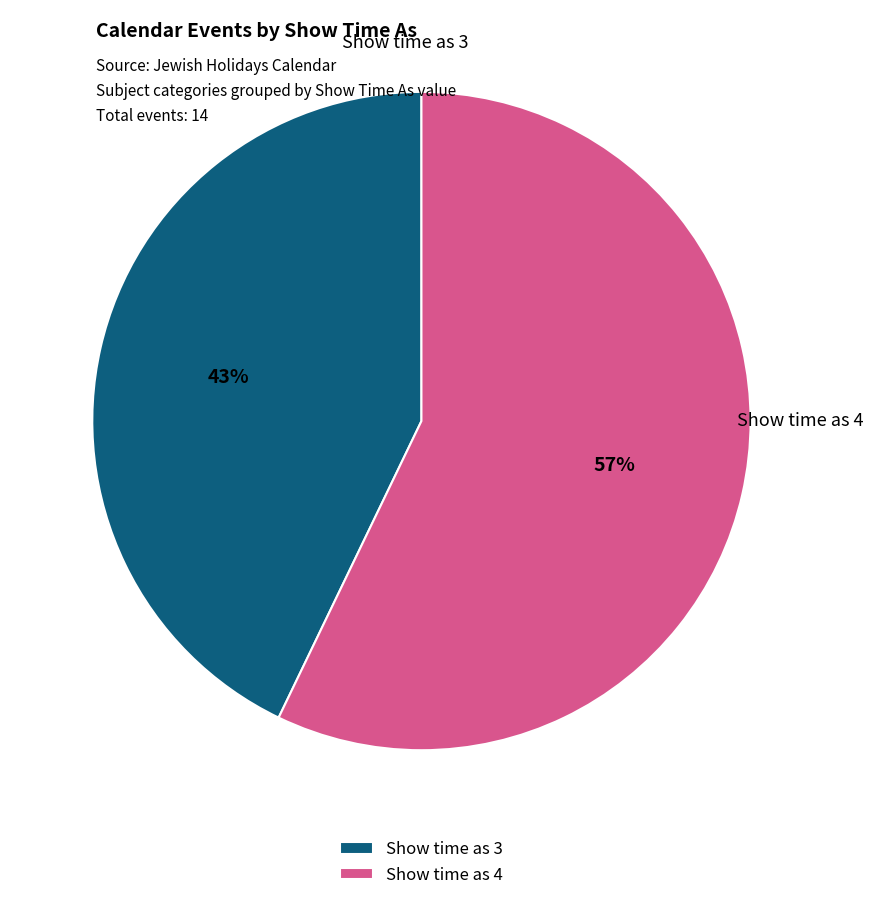

Rank the categories by value from highest to lowest.

Show time as 4, Show time as 3